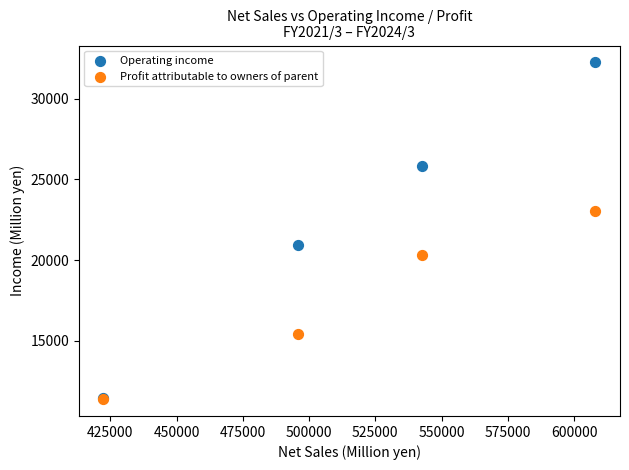

Across all series, what Y value is closest to 21824?

20915